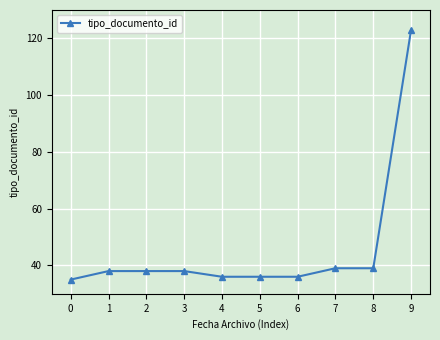

What is the approximate value at 5, to the nearest 5?

35